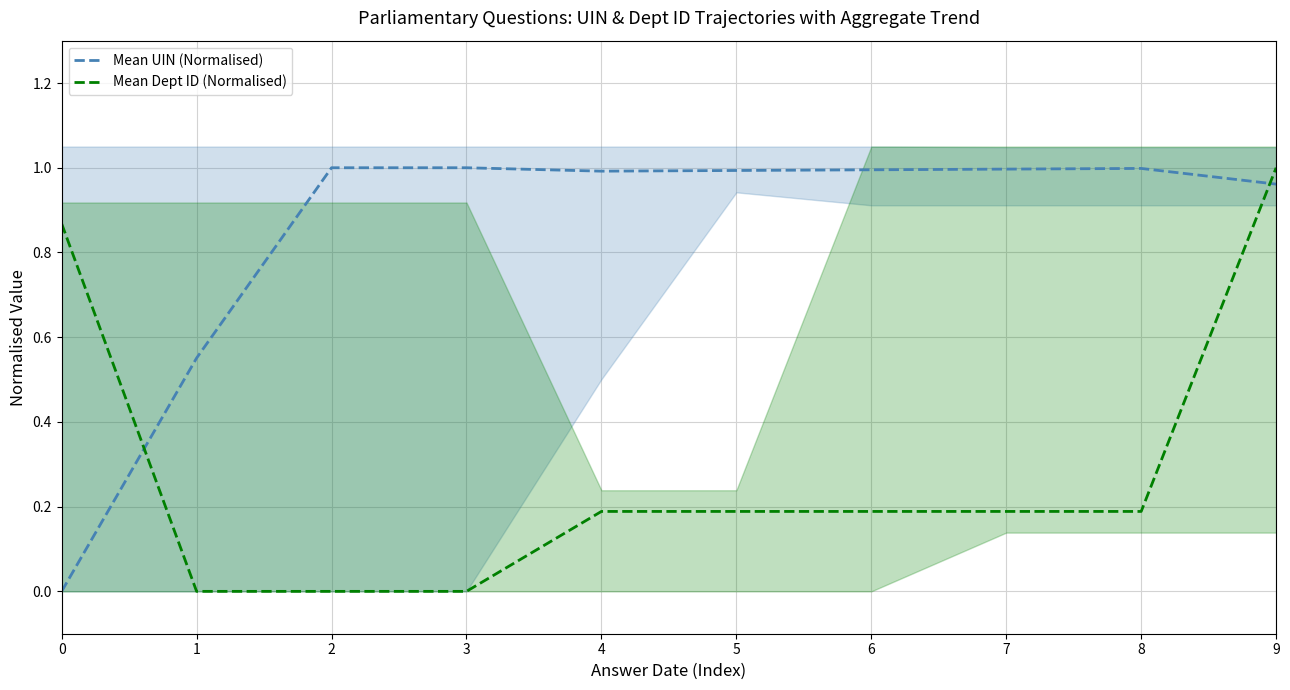

Reading right to left, transcribe all the data shown in this chart.

Mean UIN (Normalised): 9=1.0	8=1.0	7=1.0	6=1.0	5=1.0	4=1.0	3=1.0	2=1.0	1=0.6	0=0.0
Mean Dept ID (Normalised): 9=1.0	8=0.2	7=0.2	6=0.2	5=0.2	4=0.2	3=0.0	2=0.0	1=0.0	0=0.9